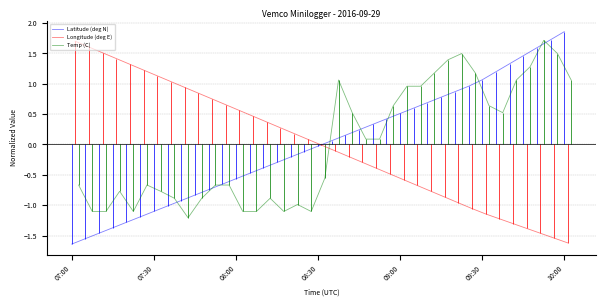

Rank the series by their maximum value, from highest to lowest.

Latitude (deg N), Temp (C), Longitude (deg E)